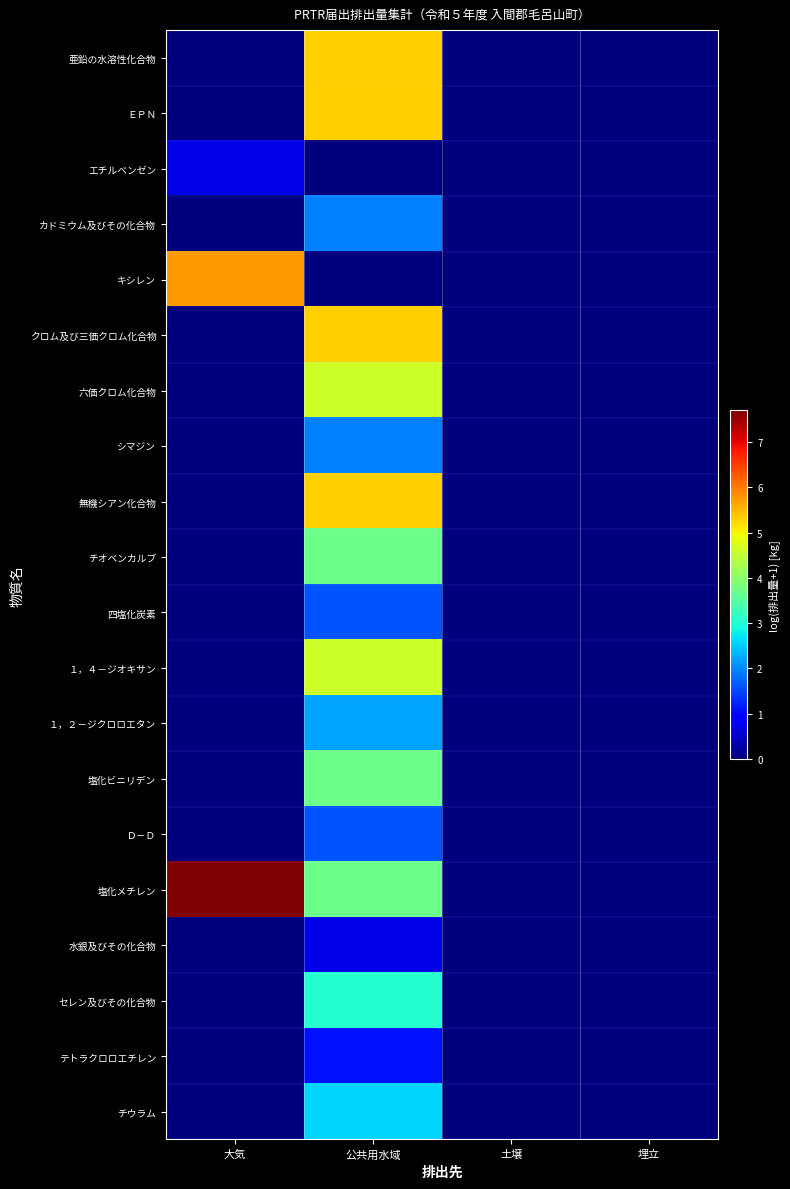

Reading left to right, extract all data points from this chart.

亜鉛の水溶性化合物: 大気=0.0	公共用水域=5.3	土壌=0.0	埋立=0.0
ＥＰＮ: 大気=0.0	公共用水域=5.3	土壌=0.0	埋立=0.0
エチルベンゼン: 大気=0.7	公共用水域=0.0	土壌=0.0	埋立=0.0
カドミウム及びその化合物: 大気=0.0	公共用水域=1.9	土壌=0.0	埋立=0.0
キシレン: 大気=5.7	公共用水域=0.0	土壌=0.0	埋立=0.0
クロム及び三価クロム化合物: 大気=0.0	公共用水域=5.3	土壌=0.0	埋立=0.0
六価クロム化合物: 大気=0.0	公共用水域=4.6	土壌=0.0	埋立=0.0
シマジン: 大気=0.0	公共用水域=1.9	土壌=0.0	埋立=0.0
無機シアン化合物: 大気=0.0	公共用水域=5.3	土壌=0.0	埋立=0.0
チオベンカルブ: 大気=0.0	公共用水域=3.7	土壌=0.0	埋立=0.0
四塩化炭素: 大気=0.0	公共用水域=1.6	土壌=0.0	埋立=0.0
１，４－ジオキサン: 大気=0.0	公共用水域=4.6	土壌=0.0	埋立=0.0
１，２－ジクロロエタン: 大気=0.0	公共用水域=2.2	土壌=0.0	埋立=0.0
塩化ビニリデン: 大気=0.0	公共用水域=3.7	土壌=0.0	埋立=0.0
Ｄ－Ｄ: 大気=0.0	公共用水域=1.6	土壌=0.0	埋立=0.0
塩化メチレン: 大気=7.7	公共用水域=3.7	土壌=0.0	埋立=0.0
水銀及びその化合物: 大気=0.0	公共用水域=0.7	土壌=0.0	埋立=0.0
セレン及びその化合物: 大気=0.0	公共用水域=3.0	土壌=0.0	埋立=0.0
テトラクロロエチレン: 大気=0.0	公共用水域=1.1	土壌=0.0	埋立=0.0
チウラム: 大気=0.0	公共用水域=2.6	土壌=0.0	埋立=0.0